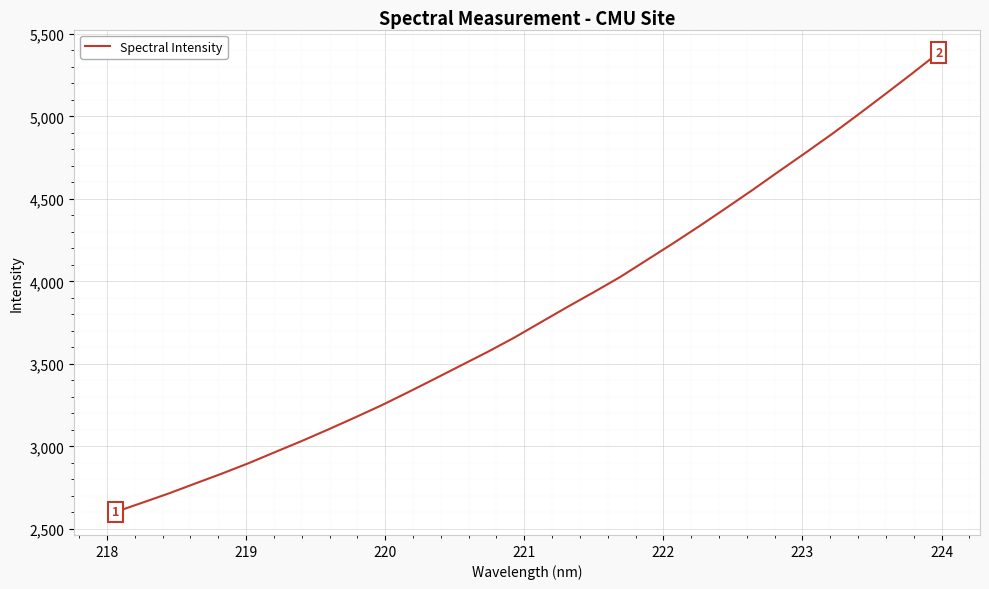

What is the difference between the maximum and minimum values?

2784.5